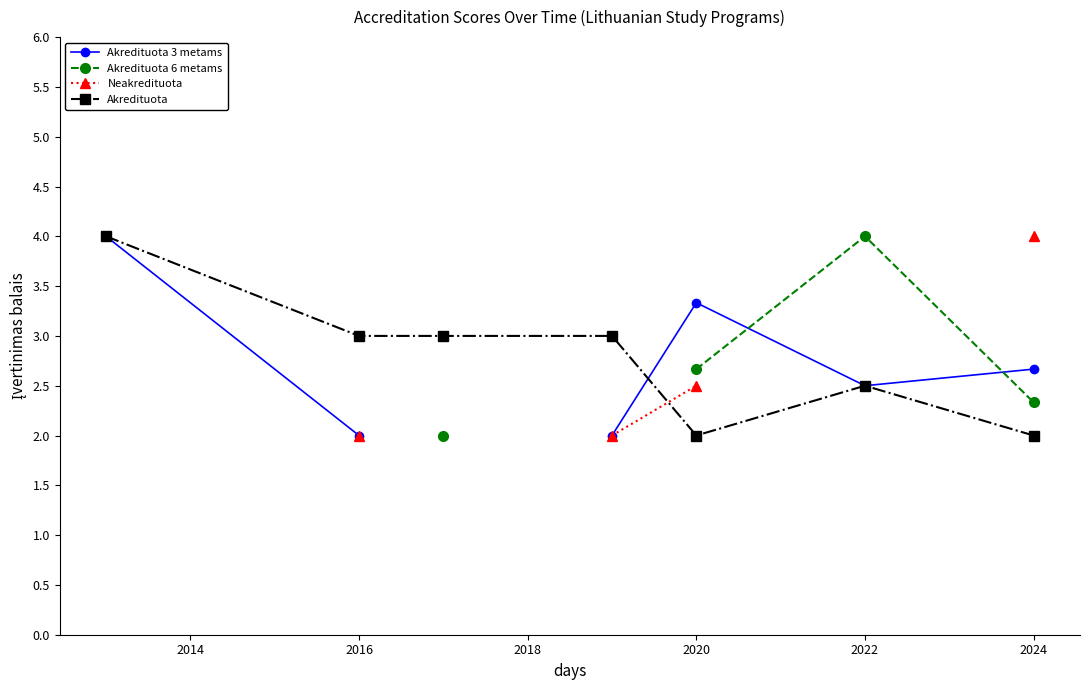

The value of Akredituota at 2024 is 2.0. True or false?

True